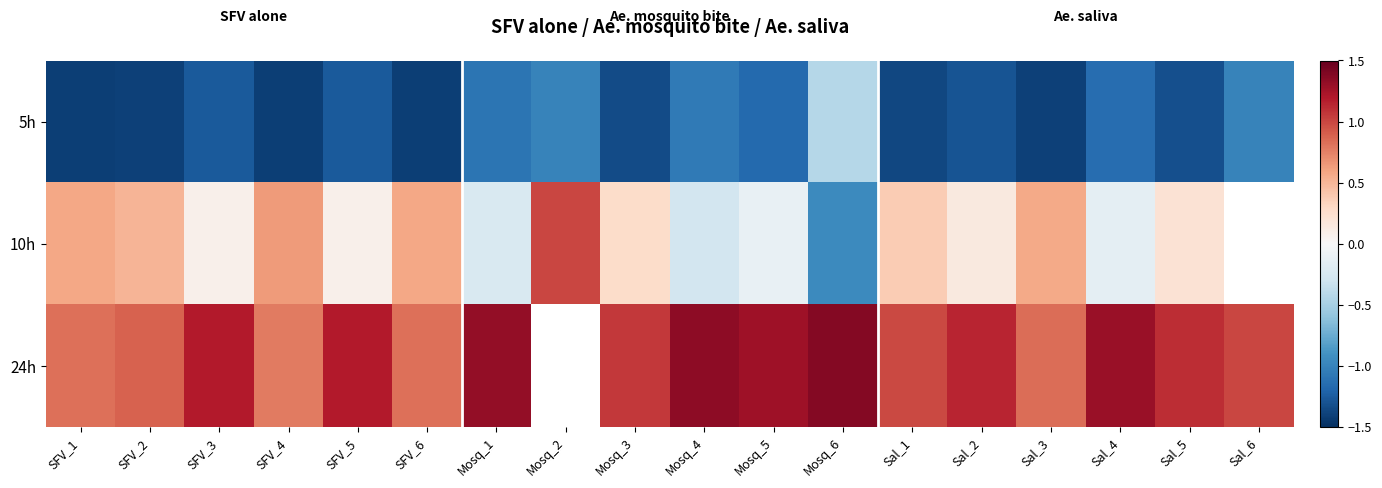

True or false: 5h has a value of -1.1 at Mosq_4.

True